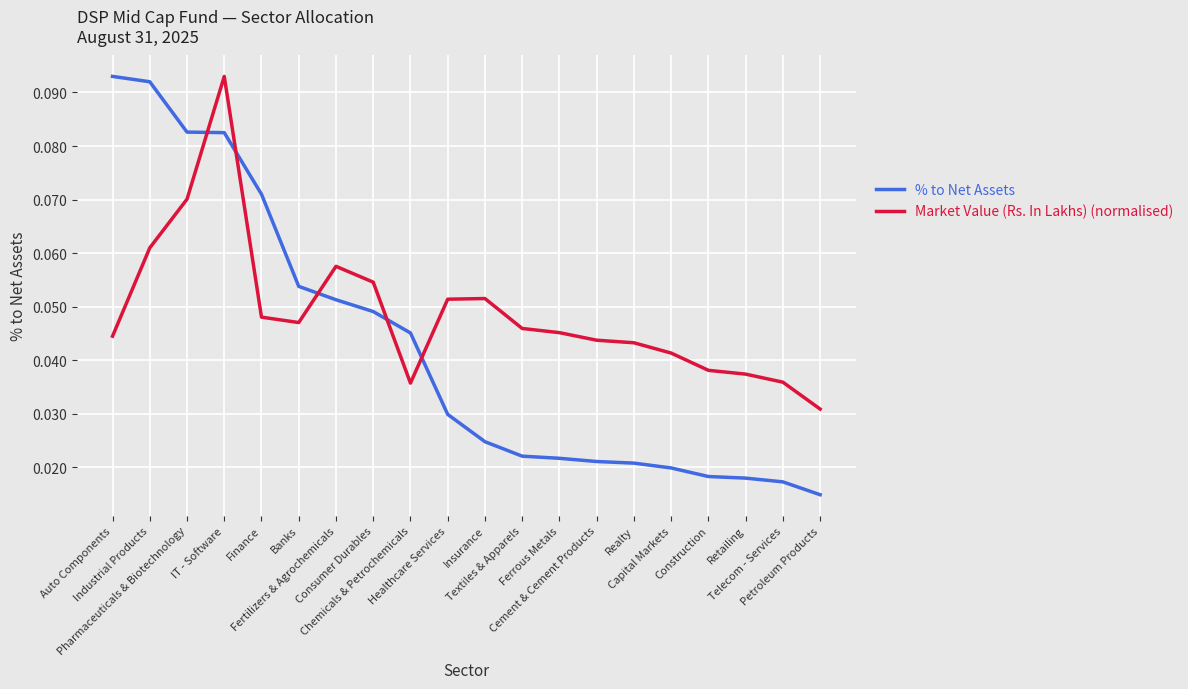

Which series has the largest total across all categories?

Market Value (Rs. In Lakhs) (normalised)